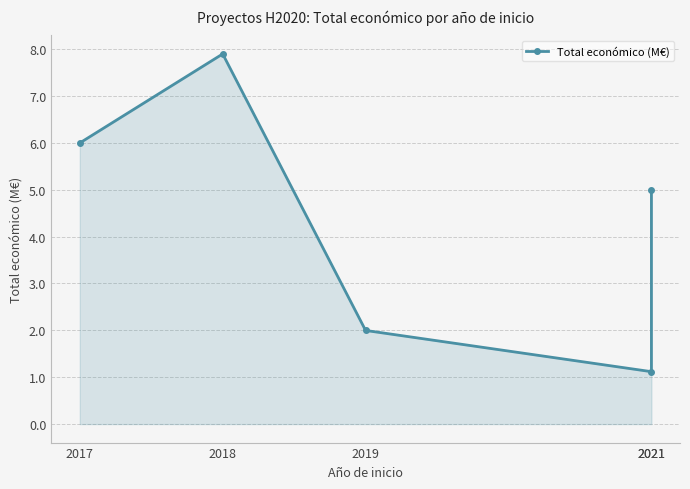

List the labels in order of value, largest first.

2018, 2017, 2021, 2019, 2021